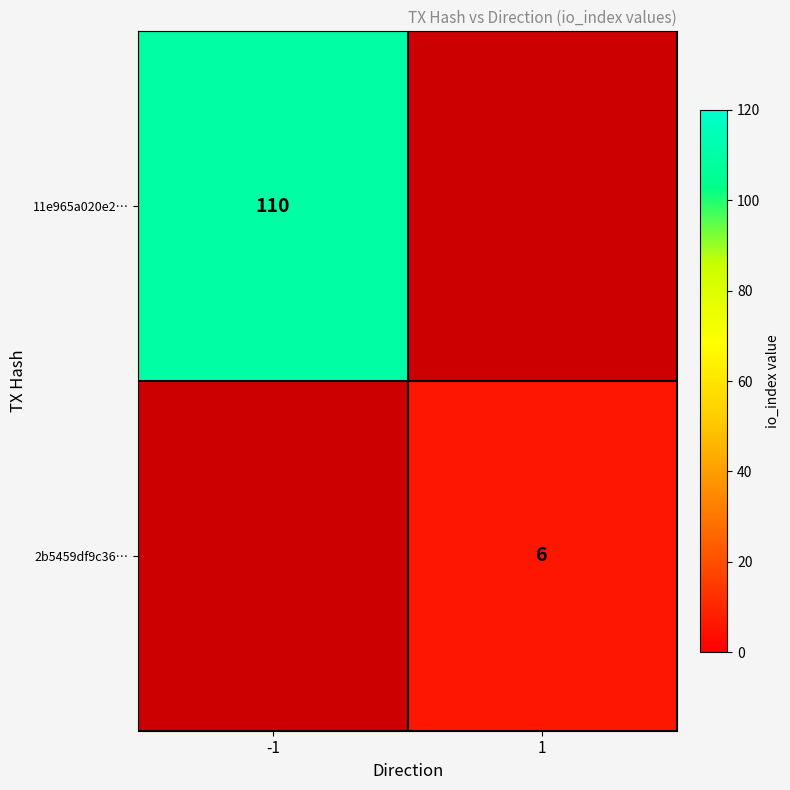

How many data points does each series have?

2